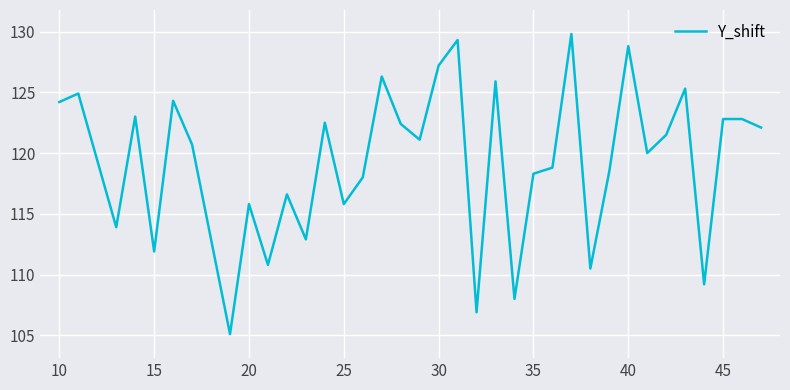

What is the difference between the maximum and minimum values?

24.7